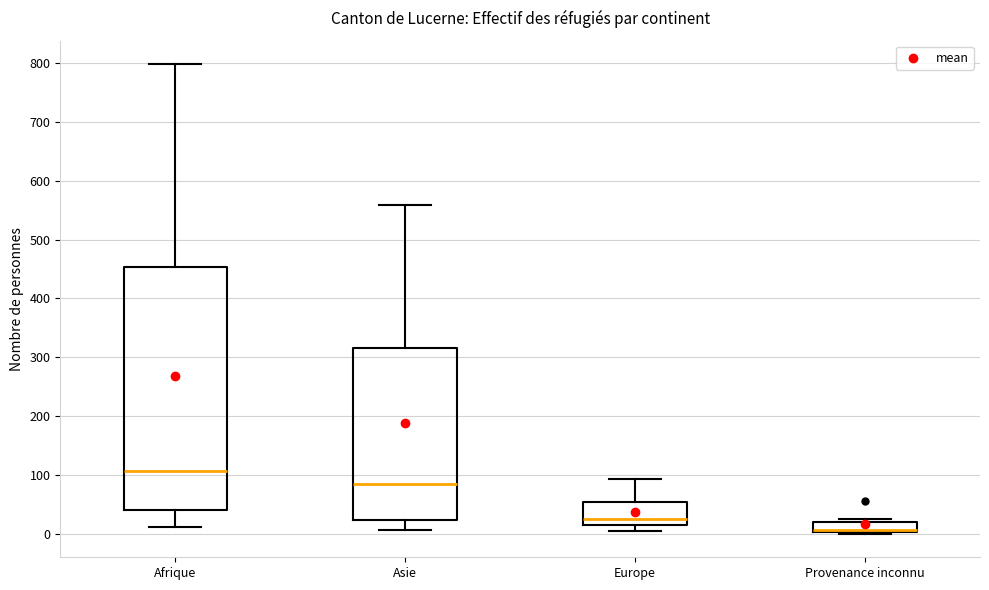

Which box is the tallest, from its lower edge to its upper edge?

Afrique